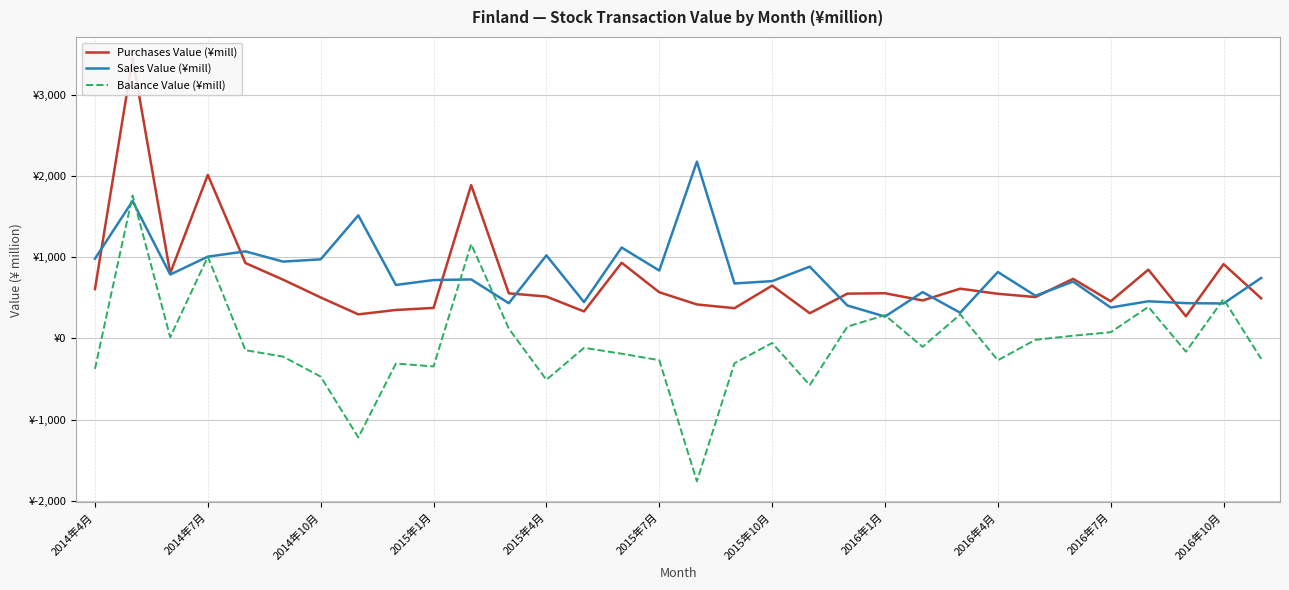

True or false: Purchases Value (¥mill) and Balance Value (¥mill) intersect in this chart.

False